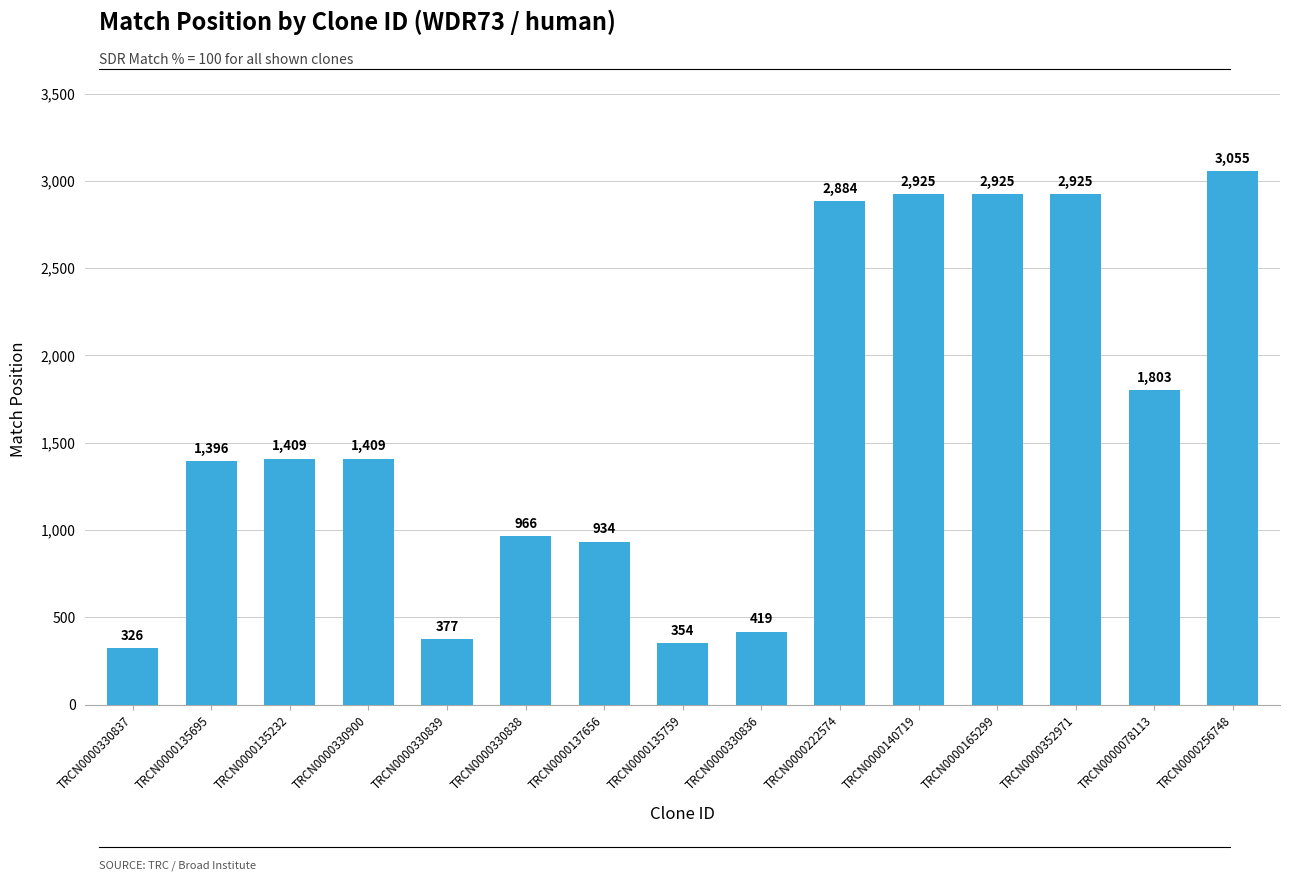

How many series are shown in this chart?

1